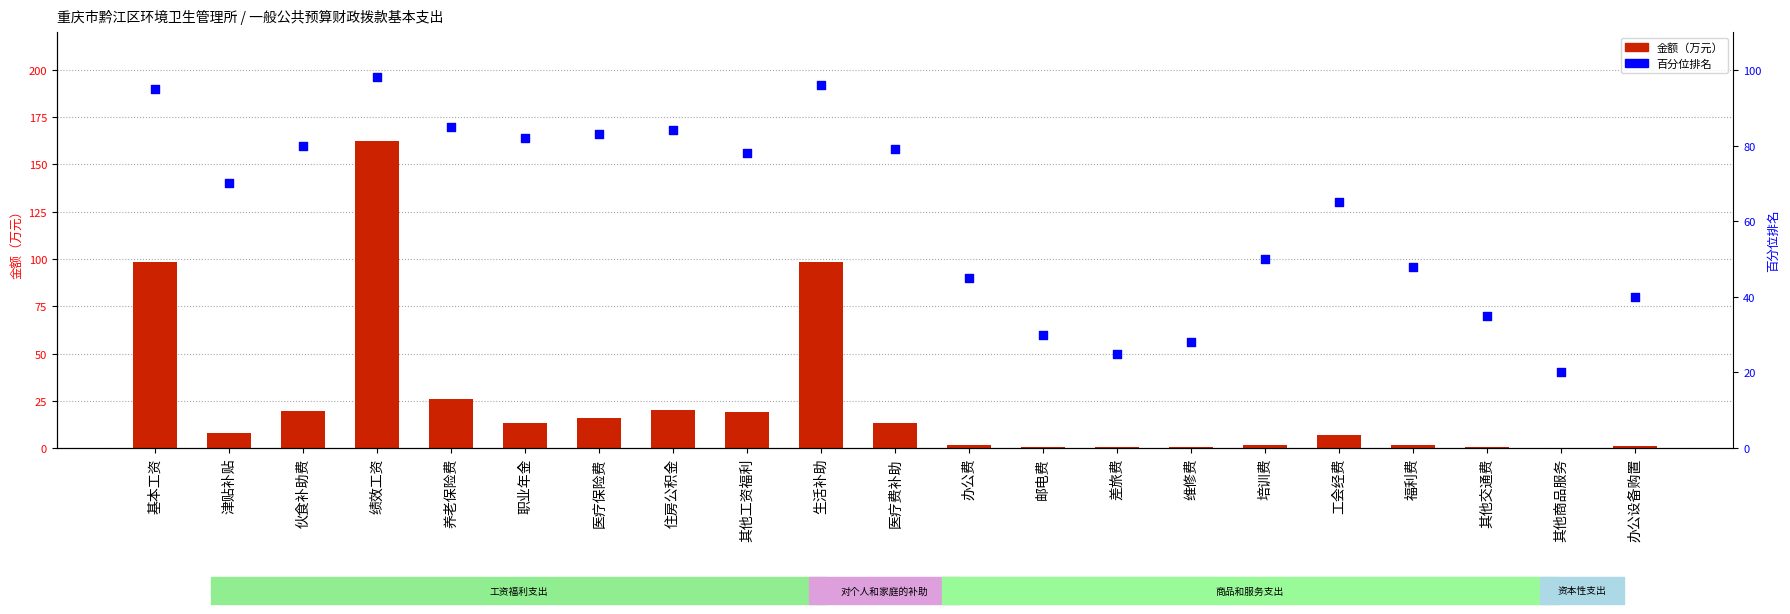

Which series has the largest Y range (max minus min)?

金额（万元）